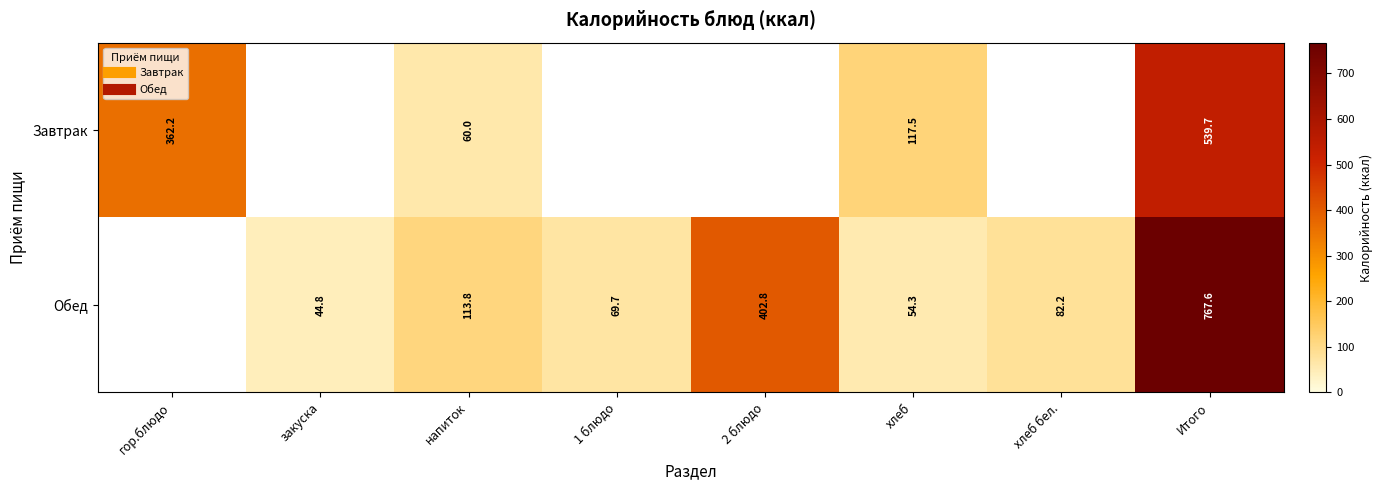

At how many categories does at least one series exceed 629?

1